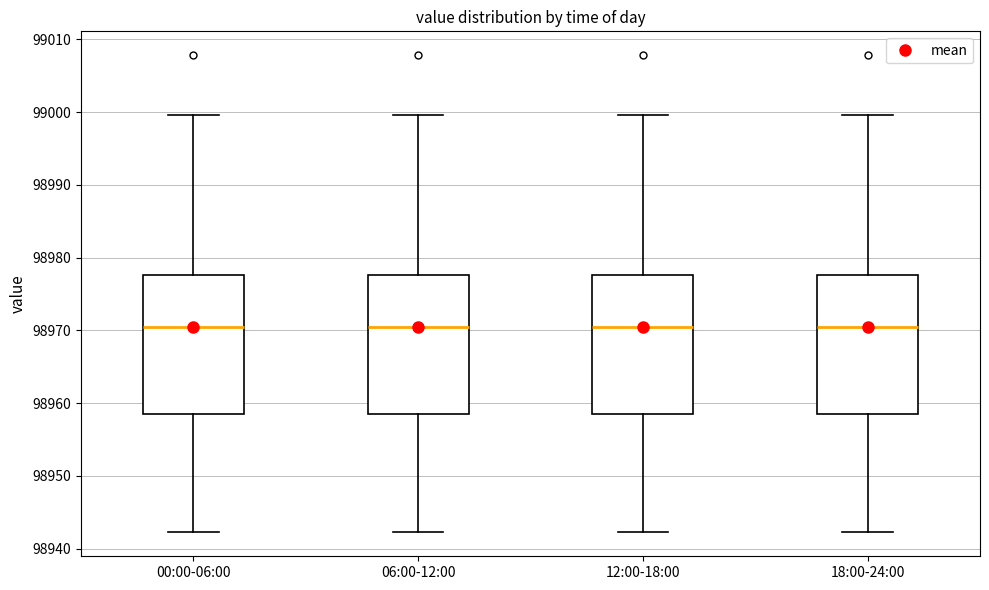

Reading left to right, read every box against the y-axis: the position of its median line, the range the box covers, and the ends of its whiskers. The values are not printed on the chart, so give them approximately, as read against the axis.

00:00-06:00: median 98970, box 98959 to 98978, whiskers 98942 to 99000
06:00-12:00: median 98970, box 98959 to 98978, whiskers 98942 to 99000
12:00-18:00: median 98970, box 98959 to 98978, whiskers 98942 to 99000
18:00-24:00: median 98970, box 98959 to 98978, whiskers 98942 to 99000